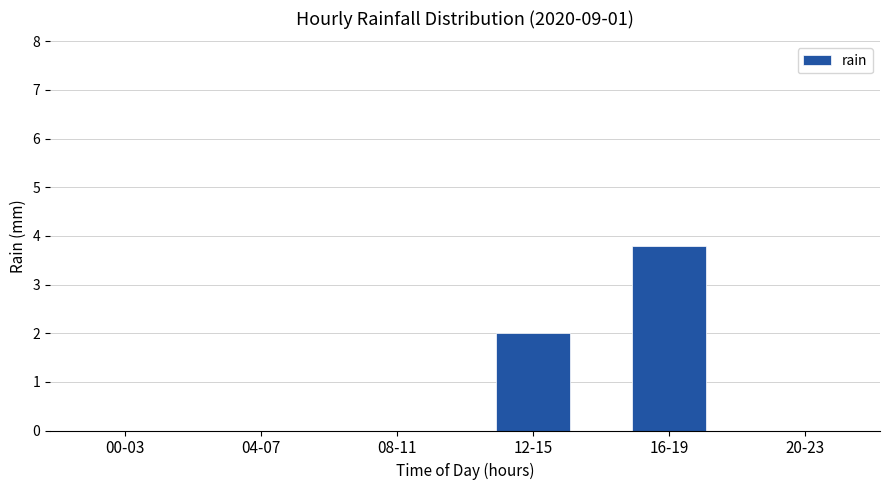

What is the difference between the values at 08-11 and 12-15?

2.0